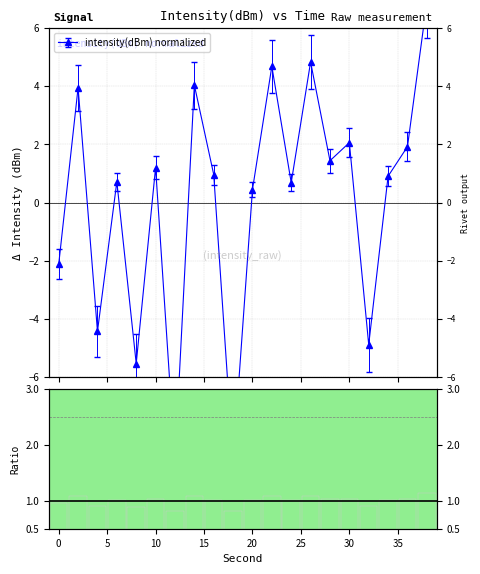

How many positive values are there?

14